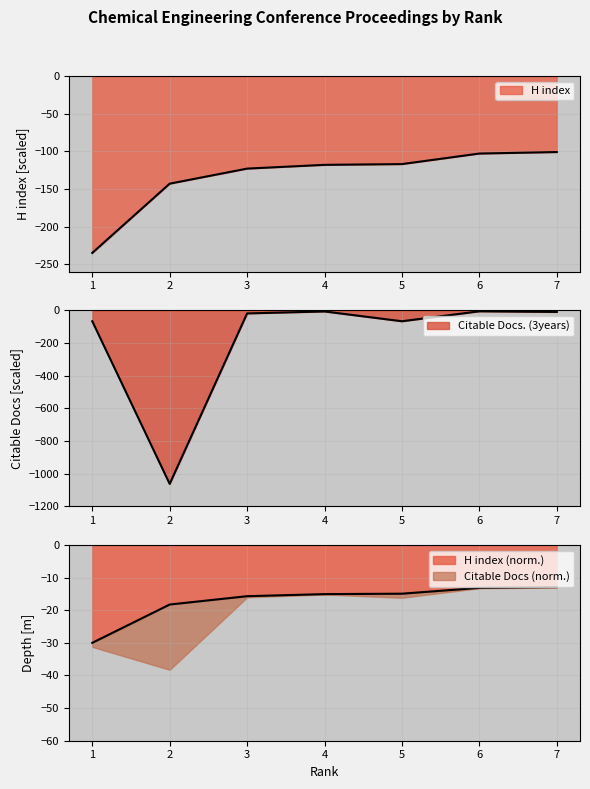

What is the sum of all H index values?

-940